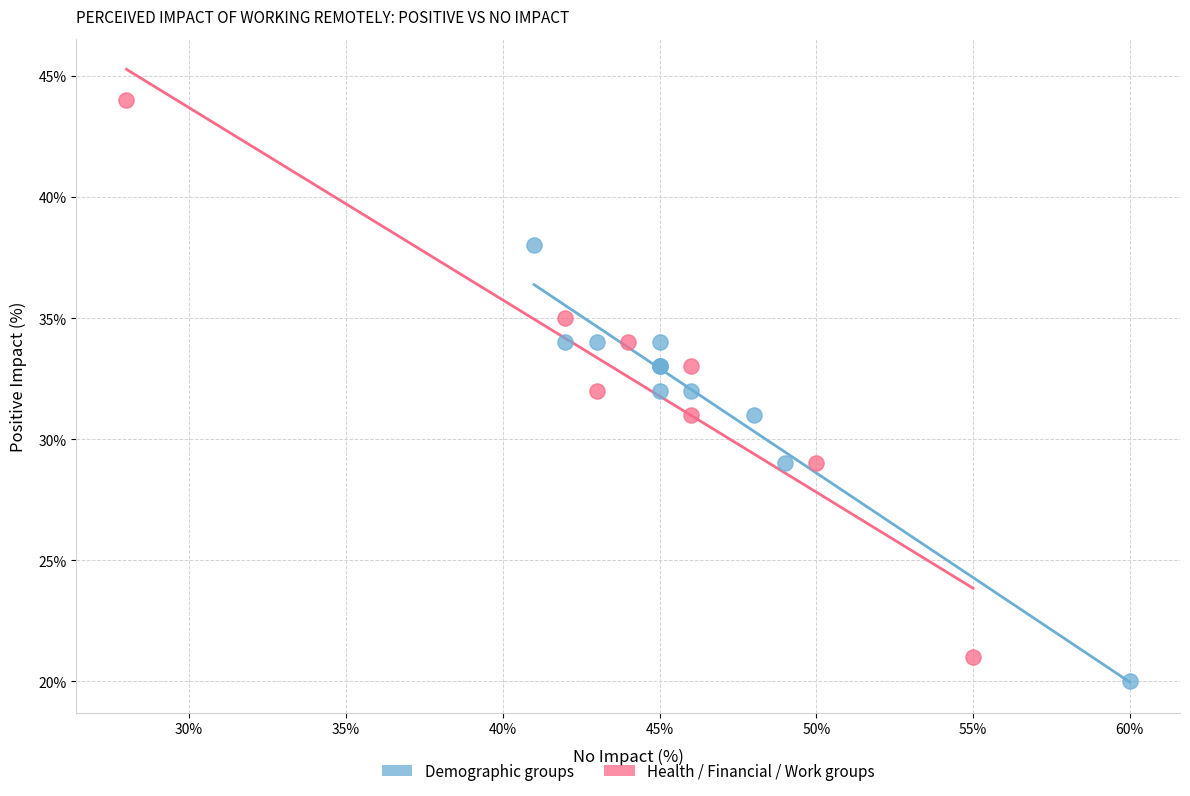

Which series contains the lowest Y value?

Demographic groups